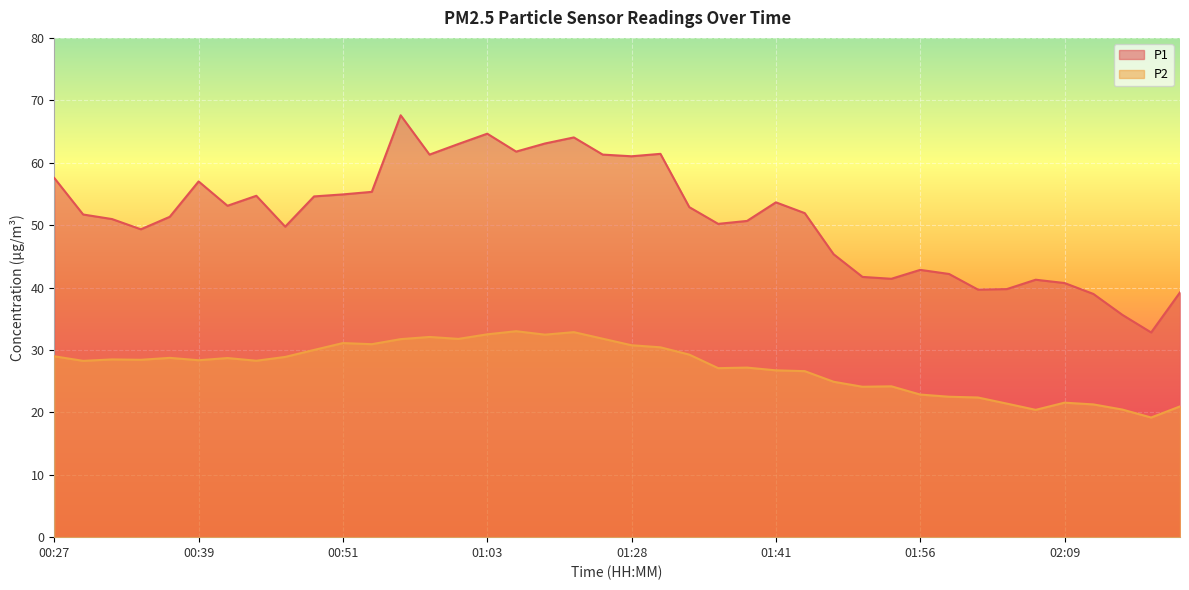

How many data points in P1 are above 51?

22